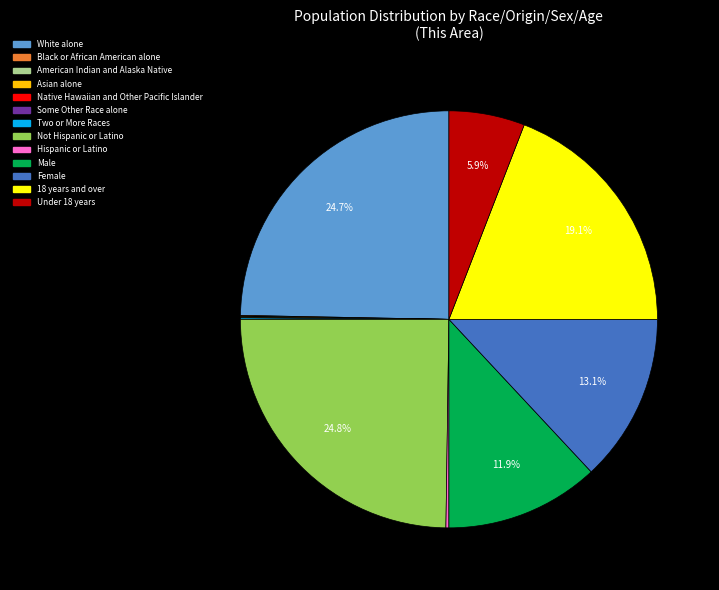

Approximately how many times larger is the value at Female compared to 18 years and over?

0.7